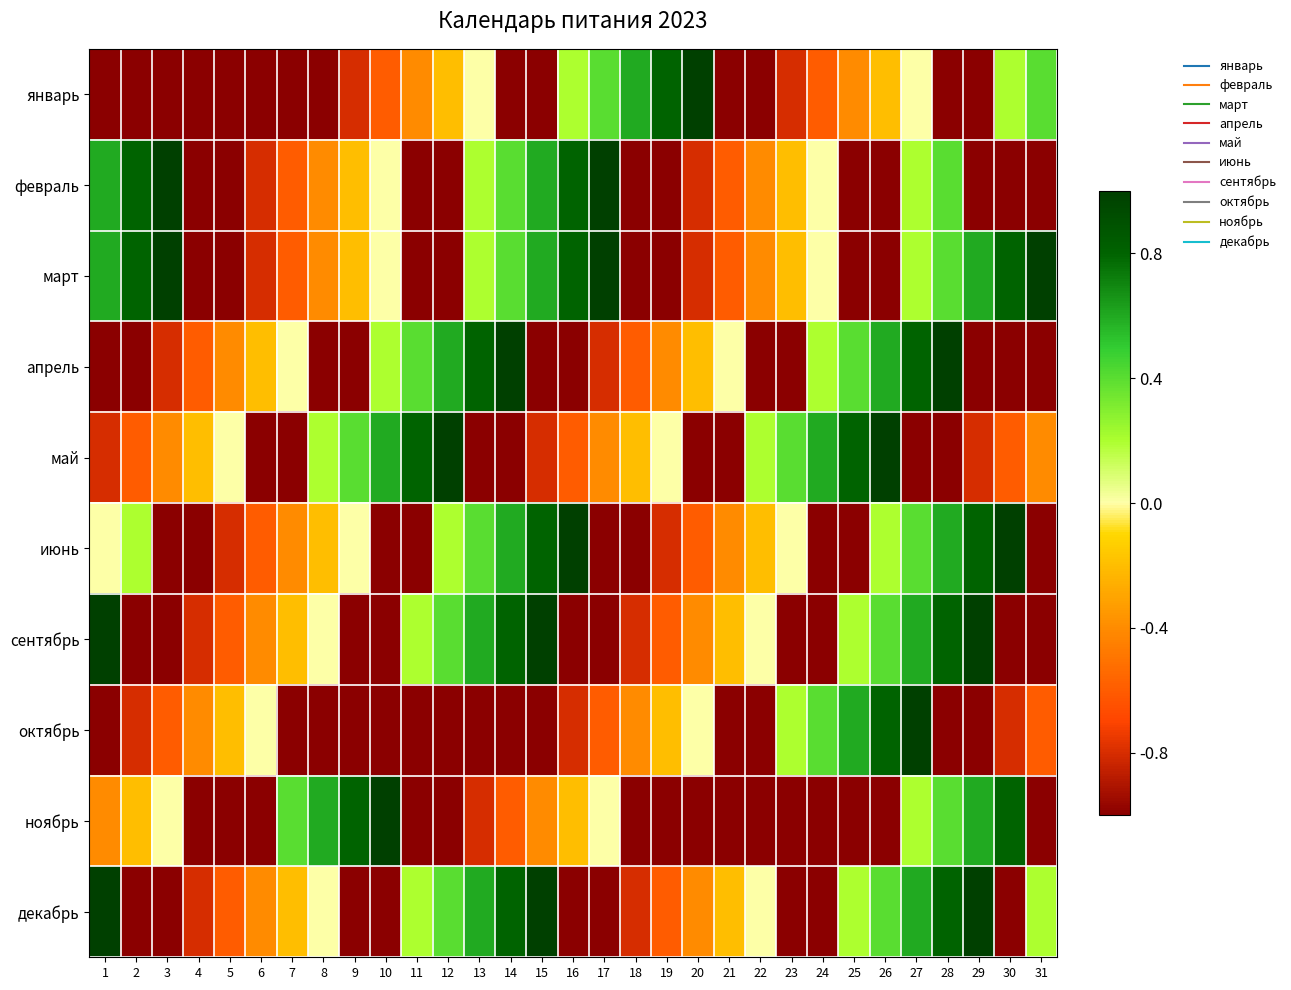

Rank the series at 27 from lowest to highest value.

май, январь, февраль, март, ноябрь, июнь, сентябрь, декабрь, апрель, октябрь